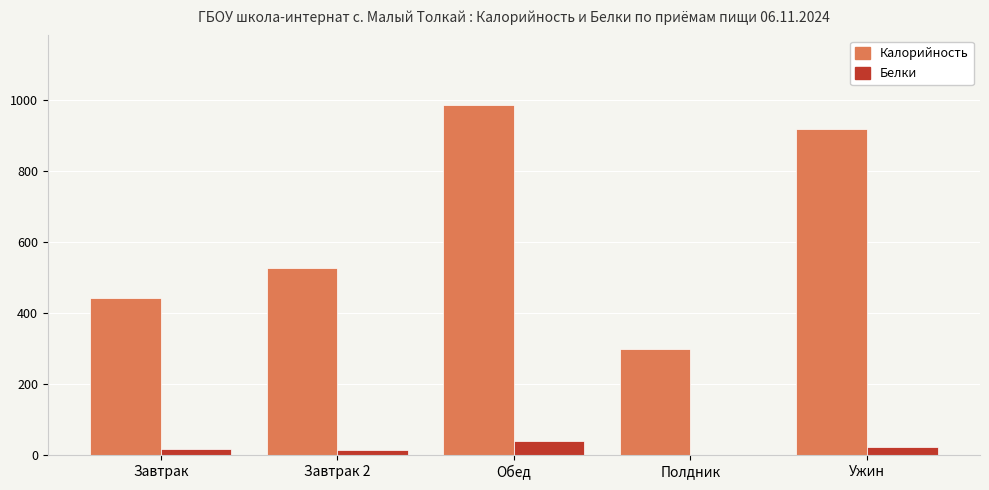

What are all the series names shown in the legend?

Калорийность, Белки